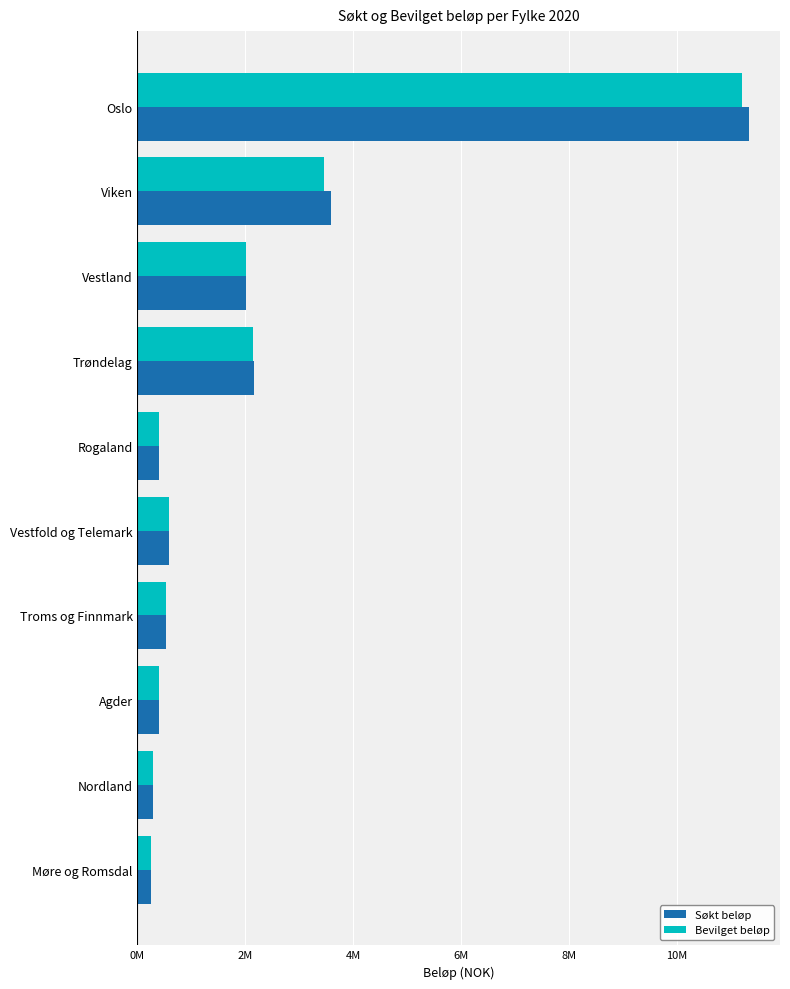

What is the sum of all Søkt beløp values?

21549286